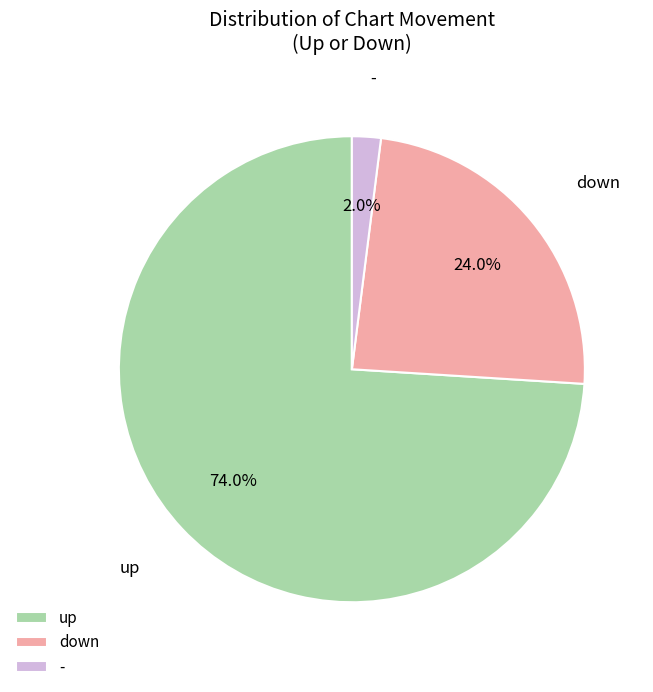

Which slice is the largest?

up